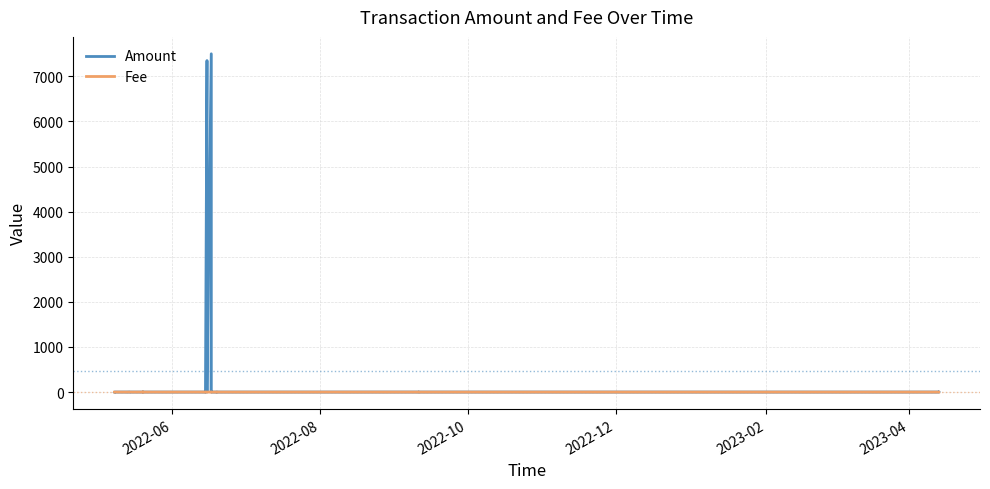

Does the chart display data point markers on the line(s)?

No